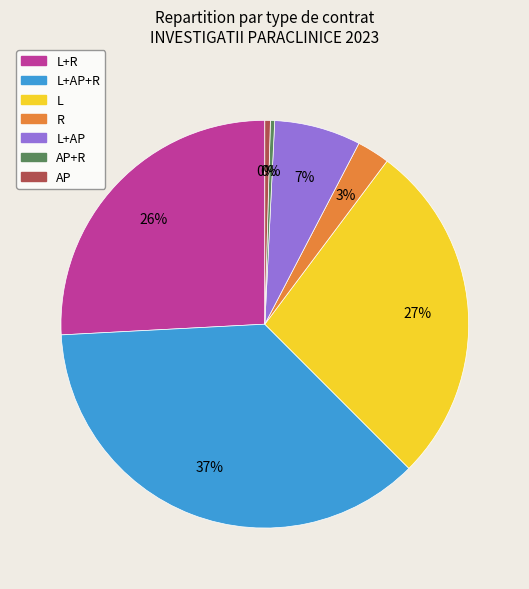

To the nearest percent, what is the average slice percentage?

14%